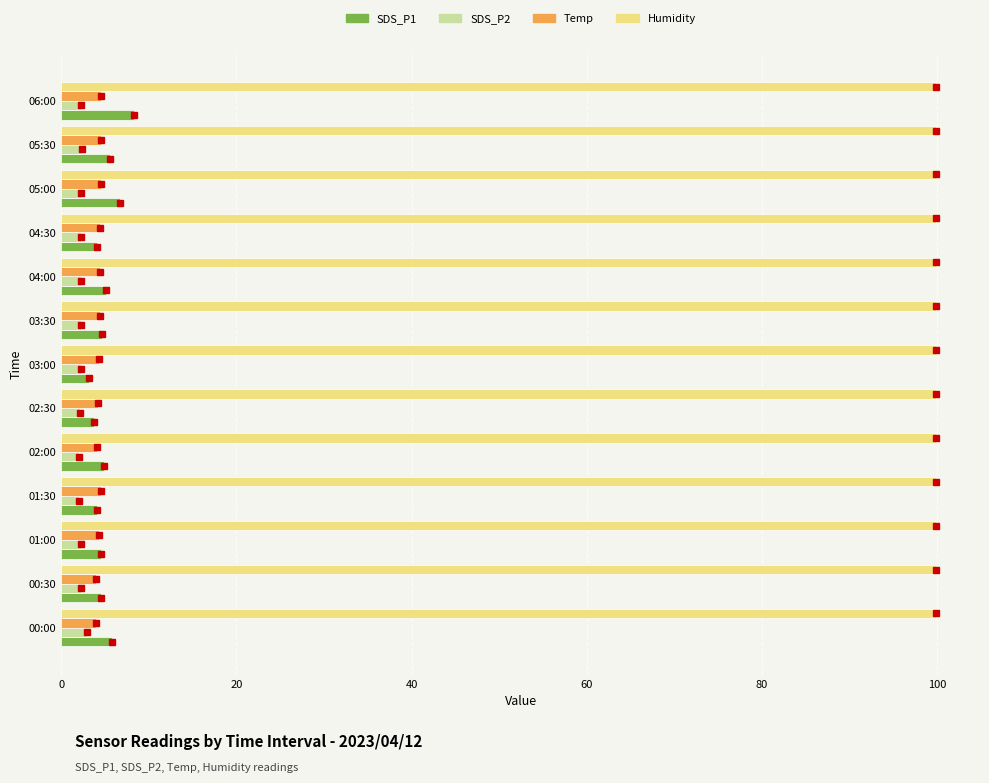

What is the minimum value for SDS_P2?

2.1